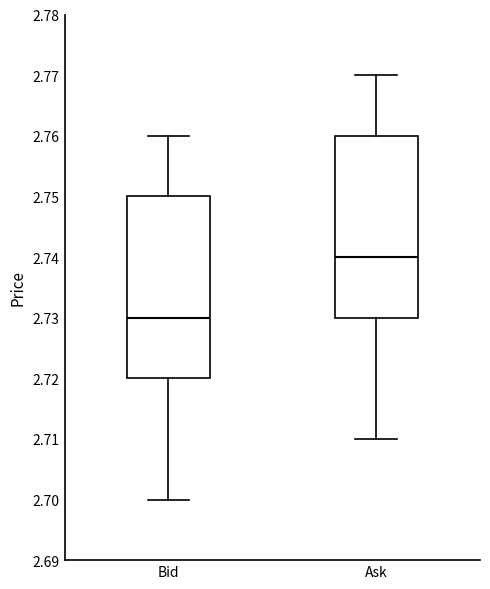

Reading left to right, read every box against the y-axis: the position of its median line, the range the box covers, and the ends of its whiskers. The values are not printed on the chart, so give them approximately, as read against the axis.

Bid: median 2.73, box 2.72 to 2.75, whiskers 2.70 to 2.76
Ask: median 2.74, box 2.73 to 2.76, whiskers 2.71 to 2.77